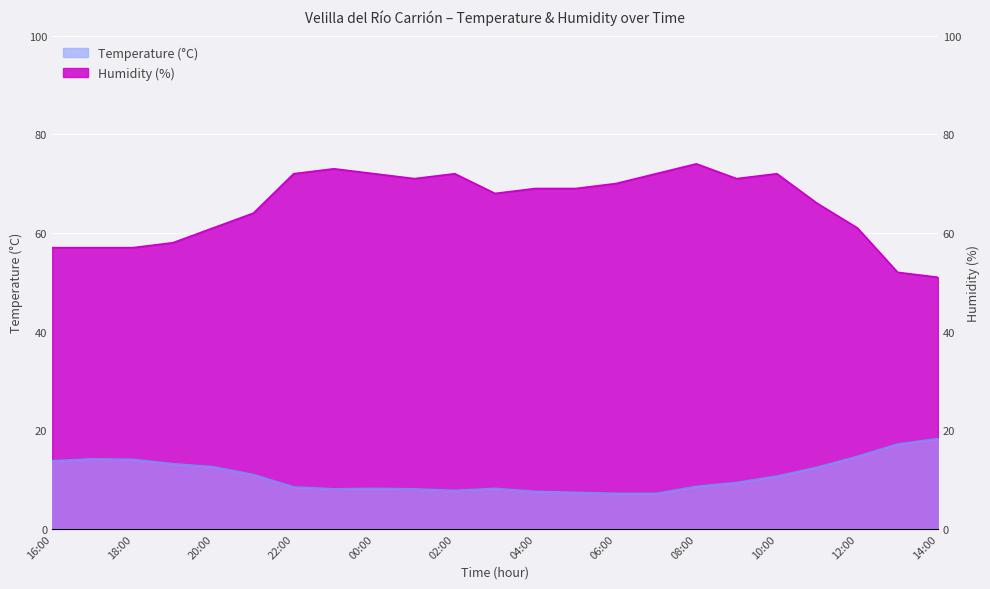

Which category has the highest value across all series?

08:00